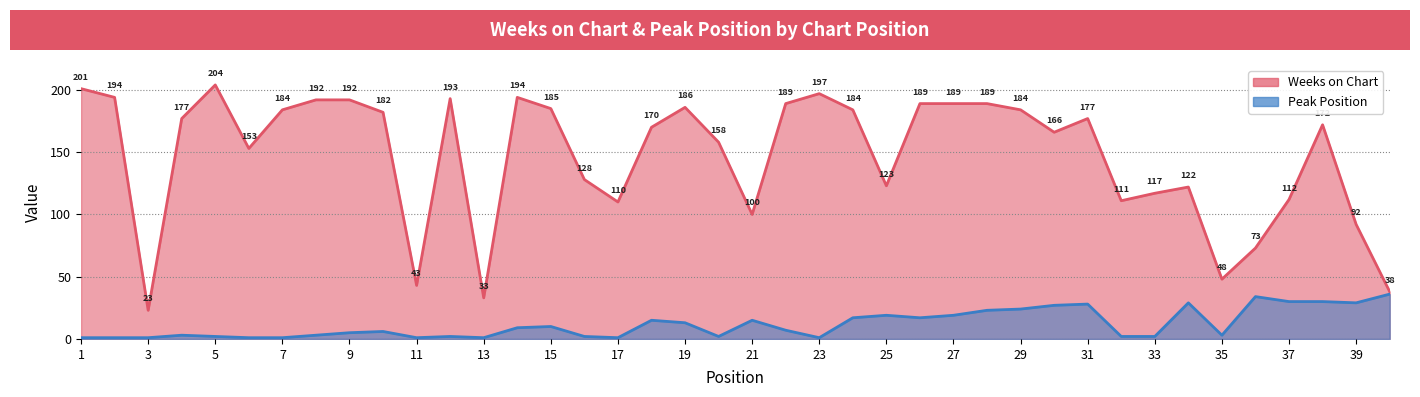

Read the Weeks on Chart value at 20.

158